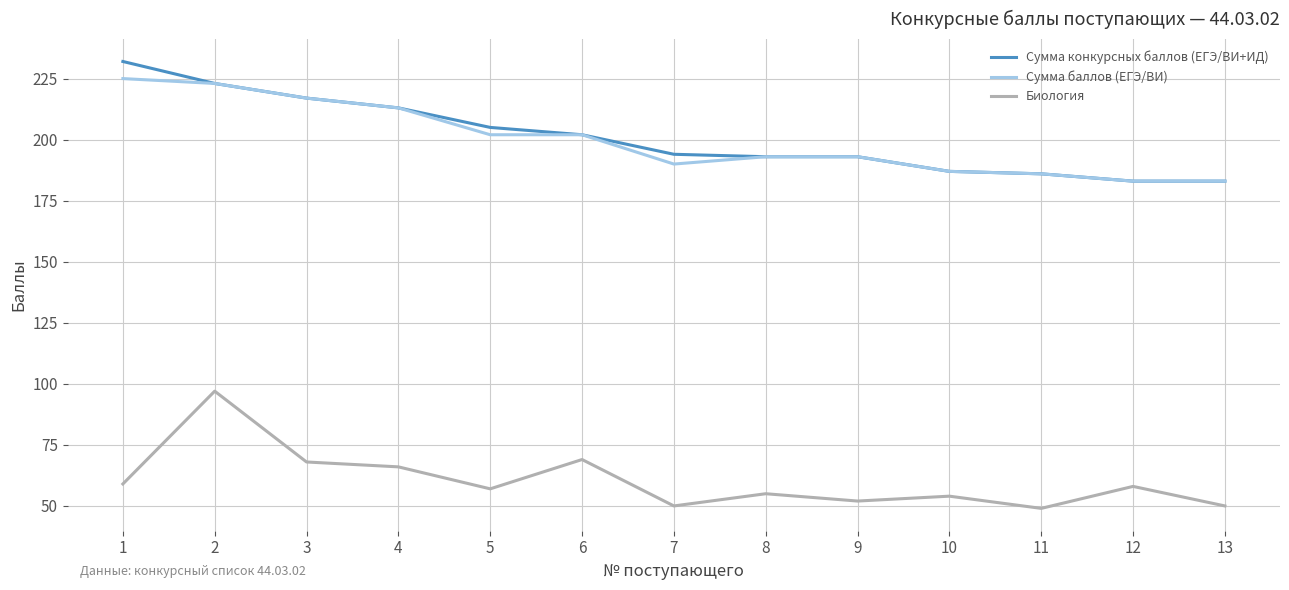

Is it true that Биология equals 68 at 3?

True